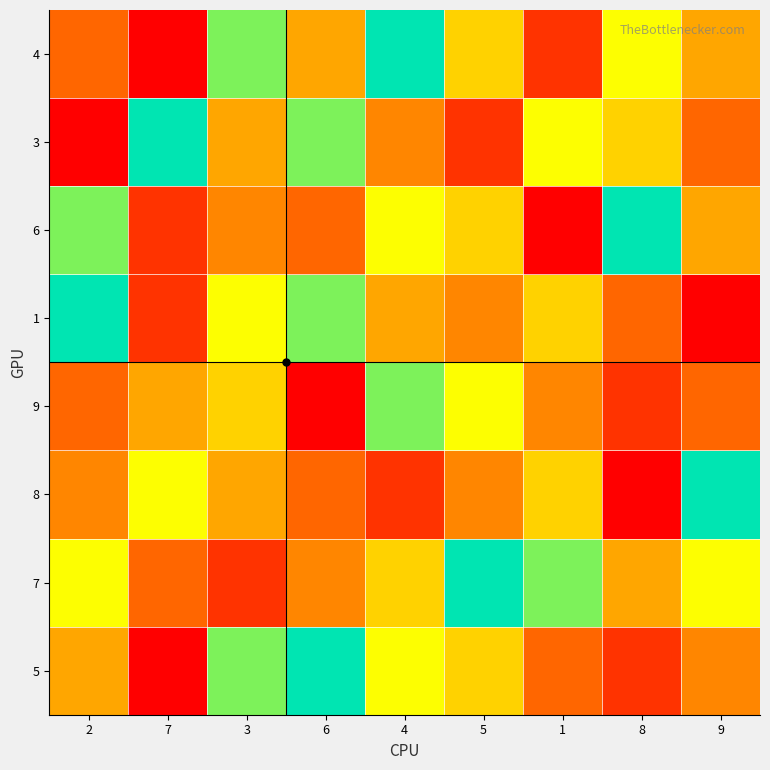

What is the smallest value displayed?

1